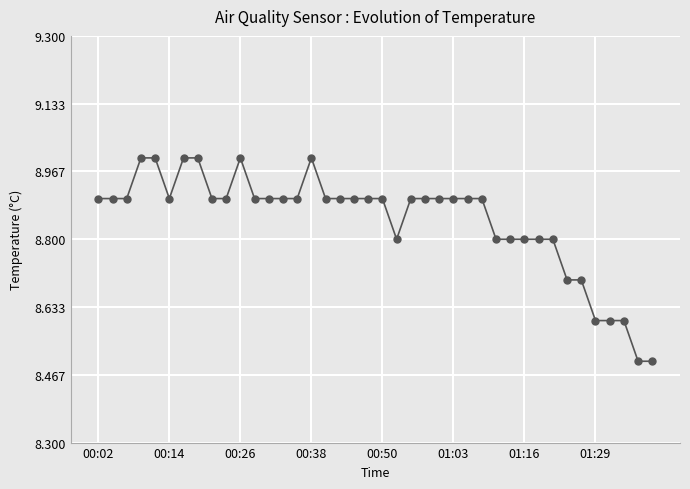

What is the maximum value shown in the chart?

9.0